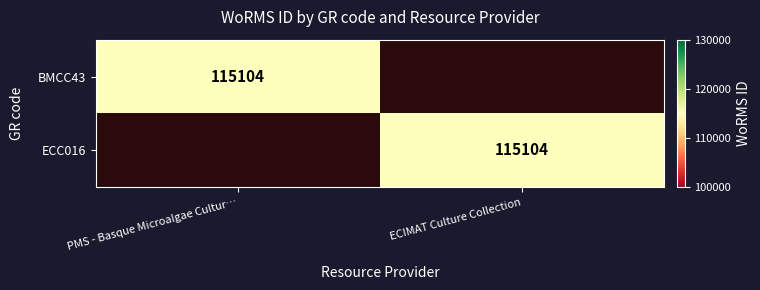

Is it true that BMCC43 equals 115104 at PMS - Basque Microalgae Cultur…?

True